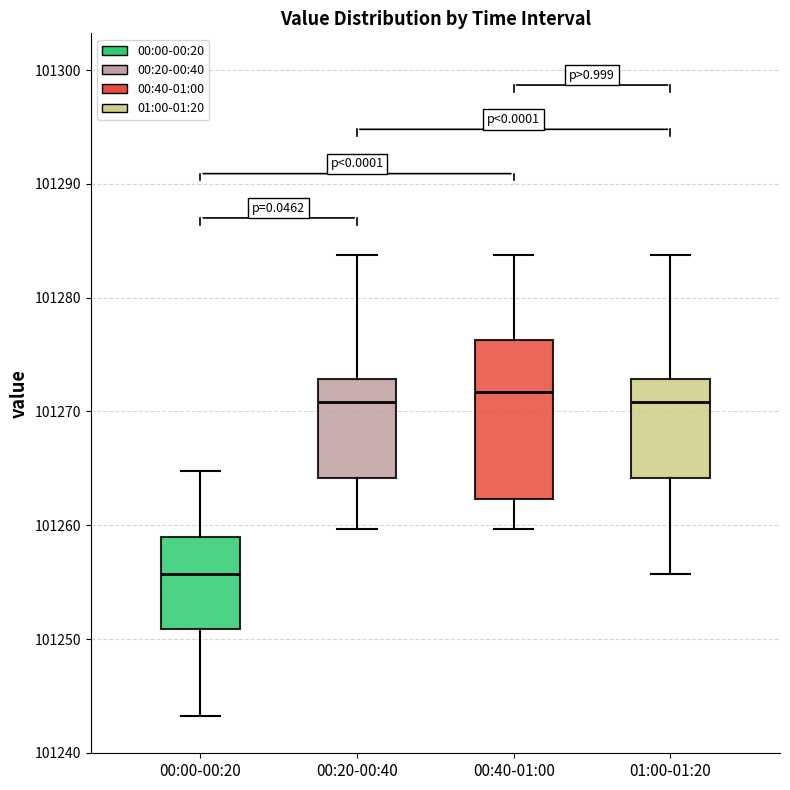

Reading left to right, transcribe this box plot: for each box, give where its median line is, the range the box spans, and where its two whiskers end, as read against the y-axis. The values are not printed on the chart, so give them approximately, as read against the axis.

00:00-00:20: median 101256, box 101251 to 101259, whiskers 101243 to 101265
00:20-00:40: median 101271, box 101264 to 101273, whiskers 101260 to 101284
00:40-01:00: median 101272, box 101262 to 101276, whiskers 101260 to 101284
01:00-01:20: median 101271, box 101264 to 101273, whiskers 101256 to 101284